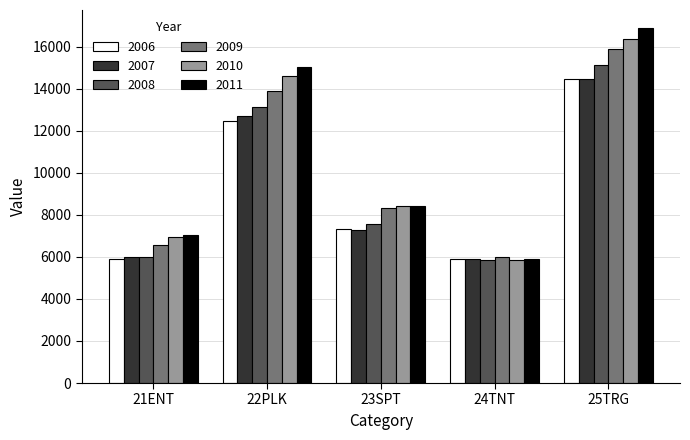

Which category has the lowest value in the 2008 series?

24TNT